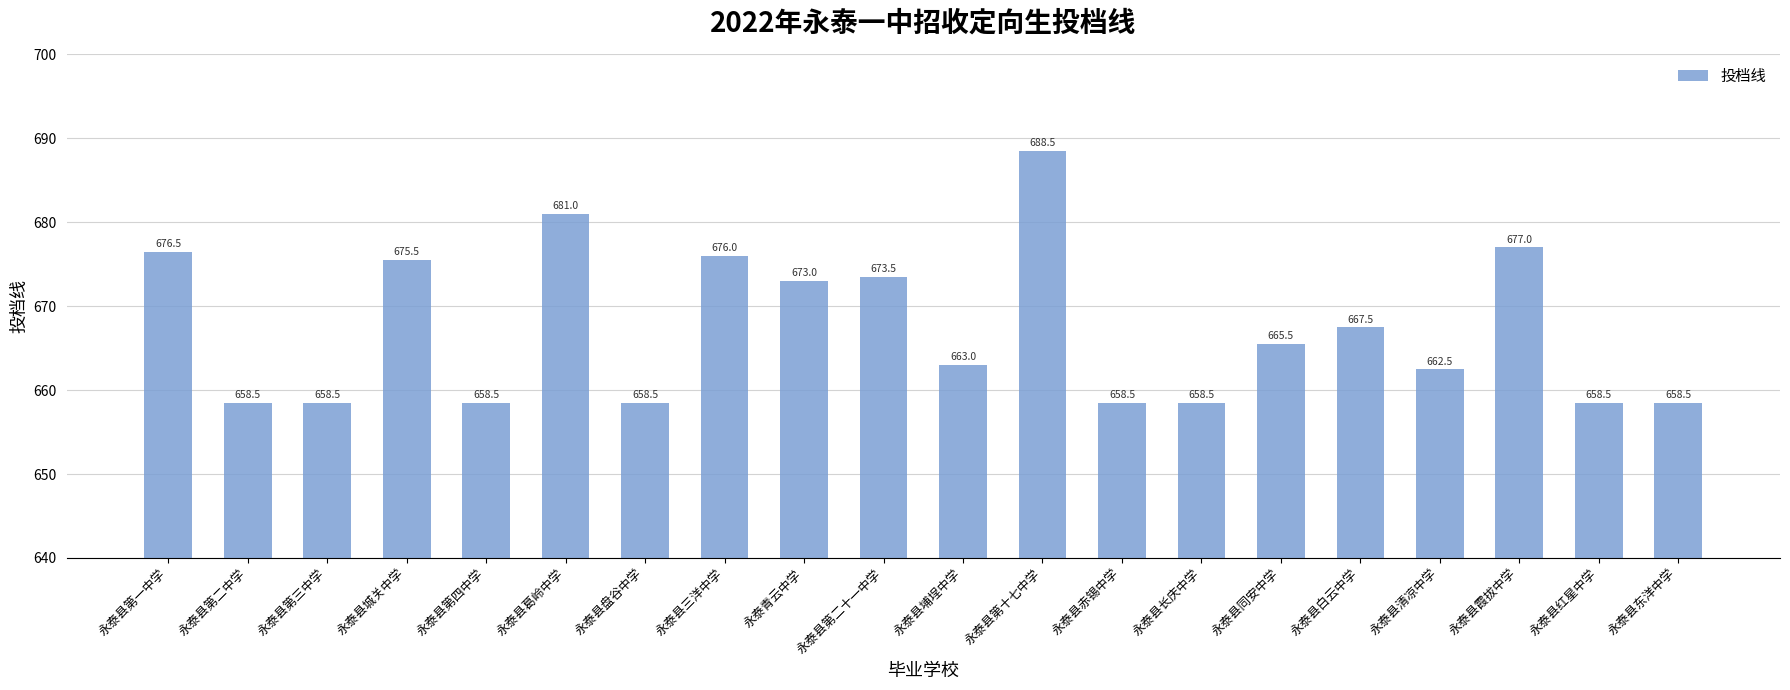

The value at 永泰县第三中学 is 658.5. True or false?

True